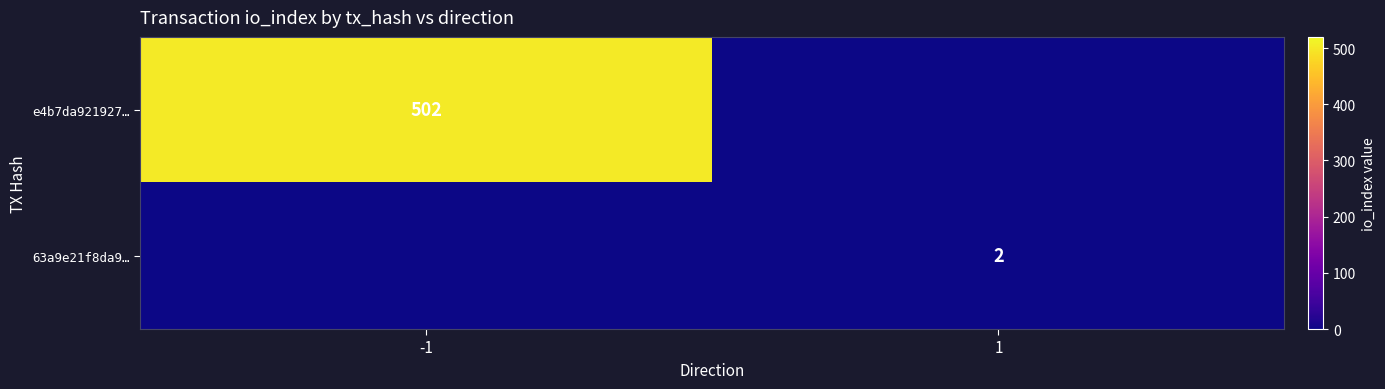

Is it true that 63a9e21f8da9… equals 1 at 1?

False